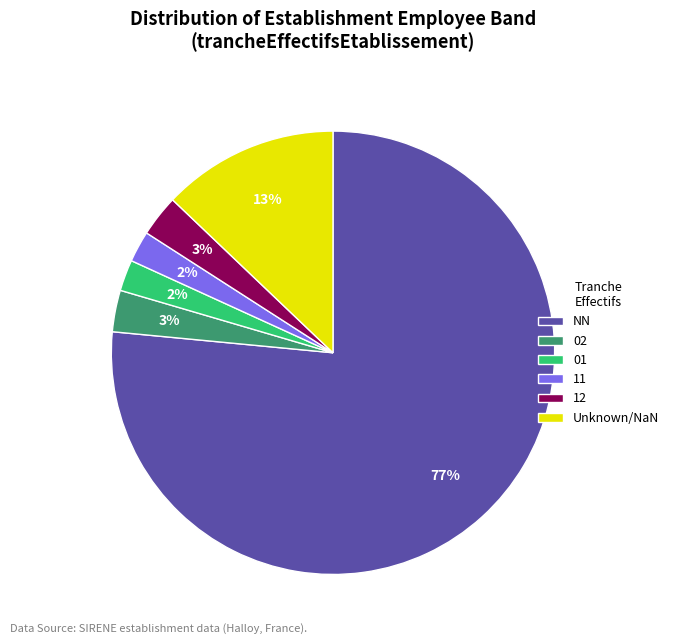

What is the majority slice?

NN